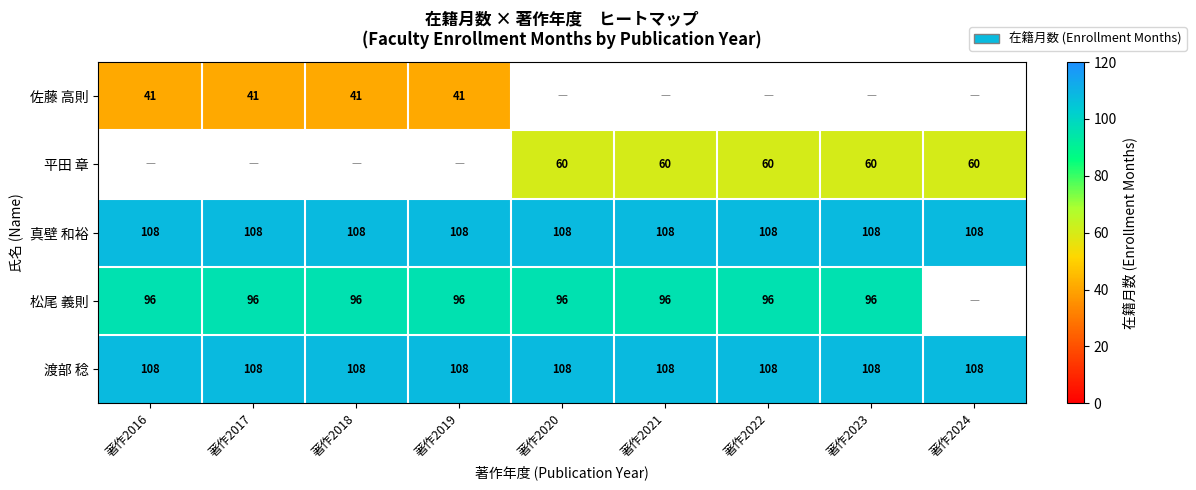

Is the value of 松尾 義則 at 著作2019 greater than the value of 真壁 和裕 at 著作2019?

No